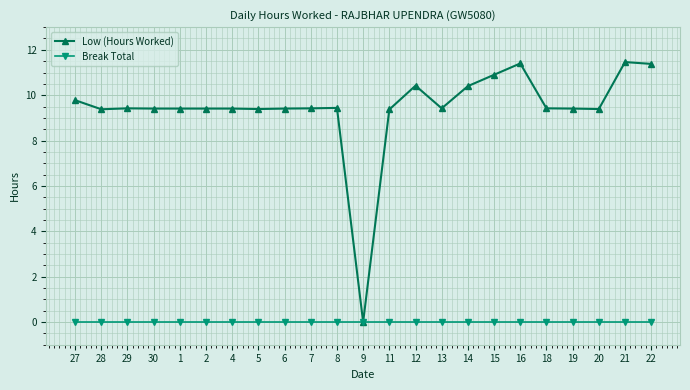

Which series has the largest range (max minus min)?

Low (Hours Worked)